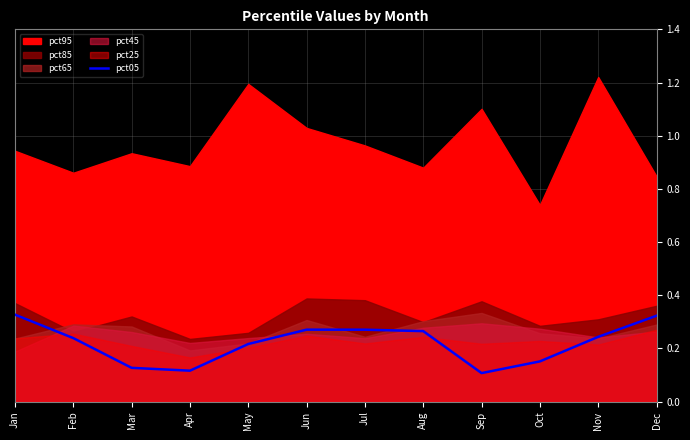

True or false: pct05 has a value of 0.1 at Aug.

False